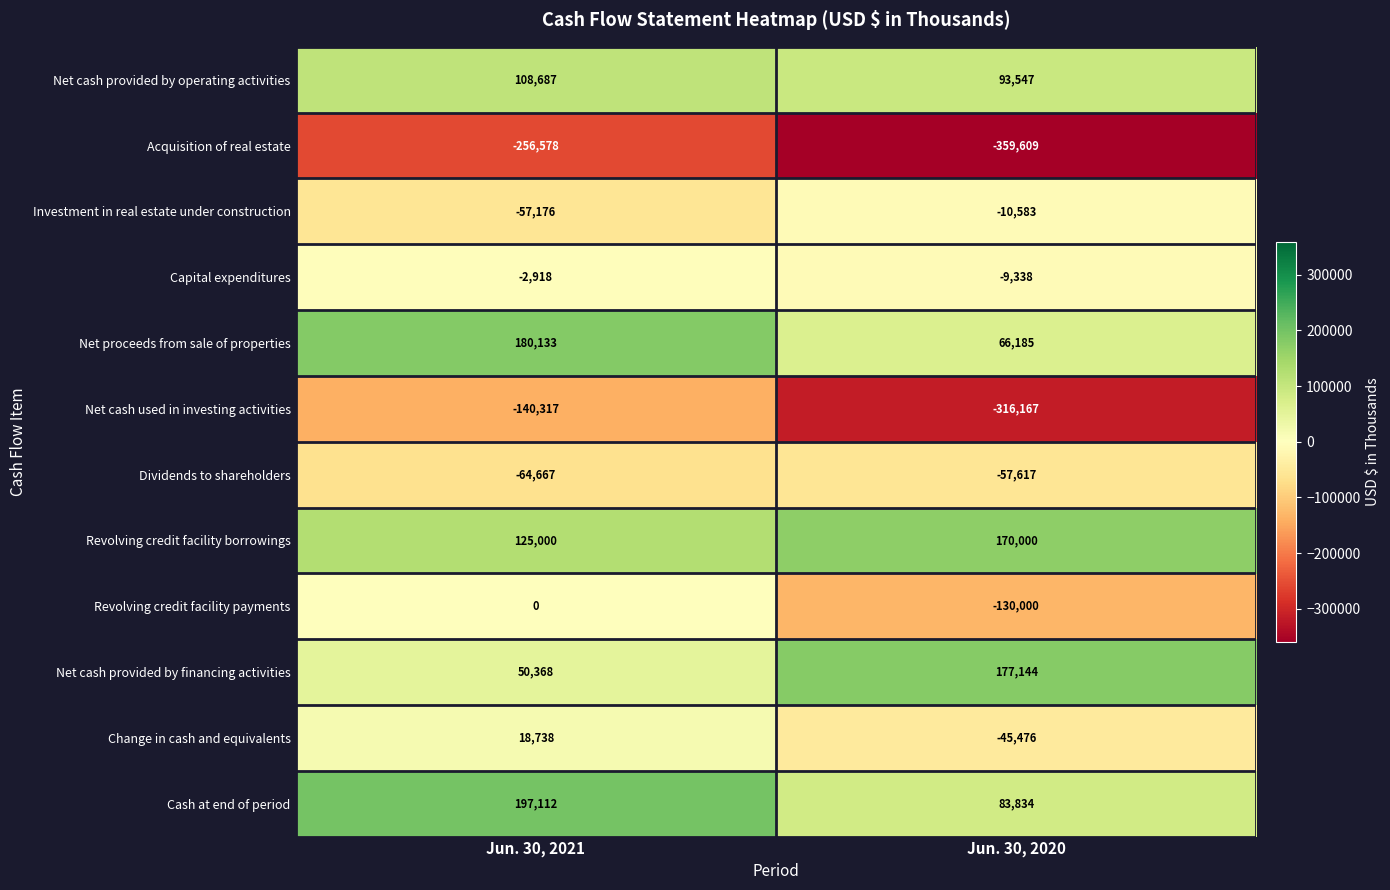

What is the difference between the Investment in real estate under construction values at Jun. 30, 2021 and Jun. 30, 2020?

46593